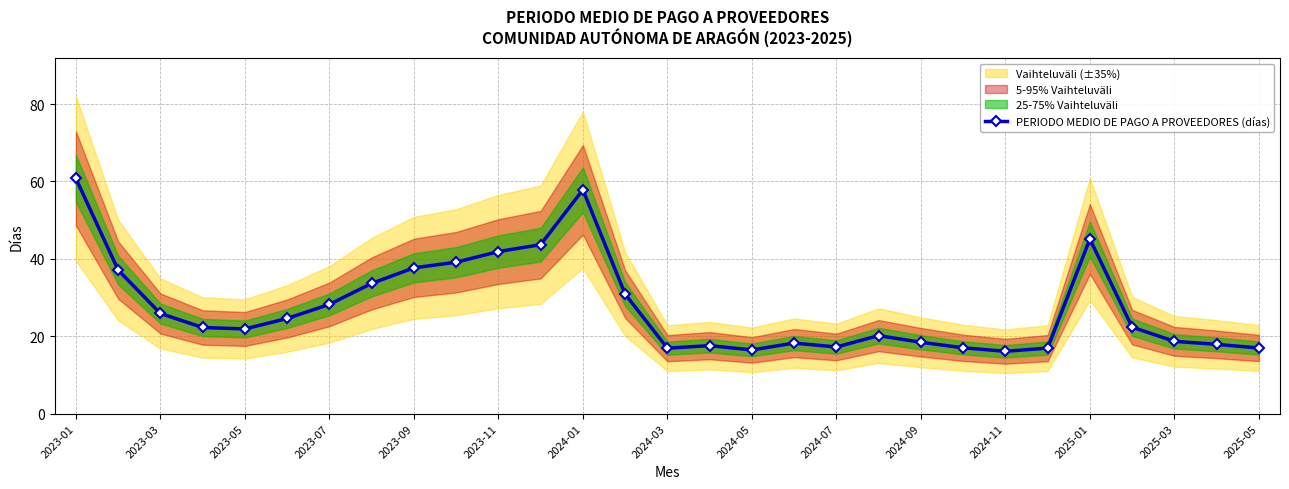

The value of PERIODO MEDIO DE PAGO A PROVEEDORES (días) at 2023-11 is 56.3. True or false?

False